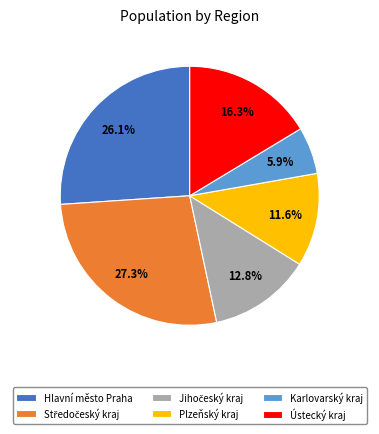

What percentage do Hlavní město Praha and Plzeňský kraj together represent?

37.7%